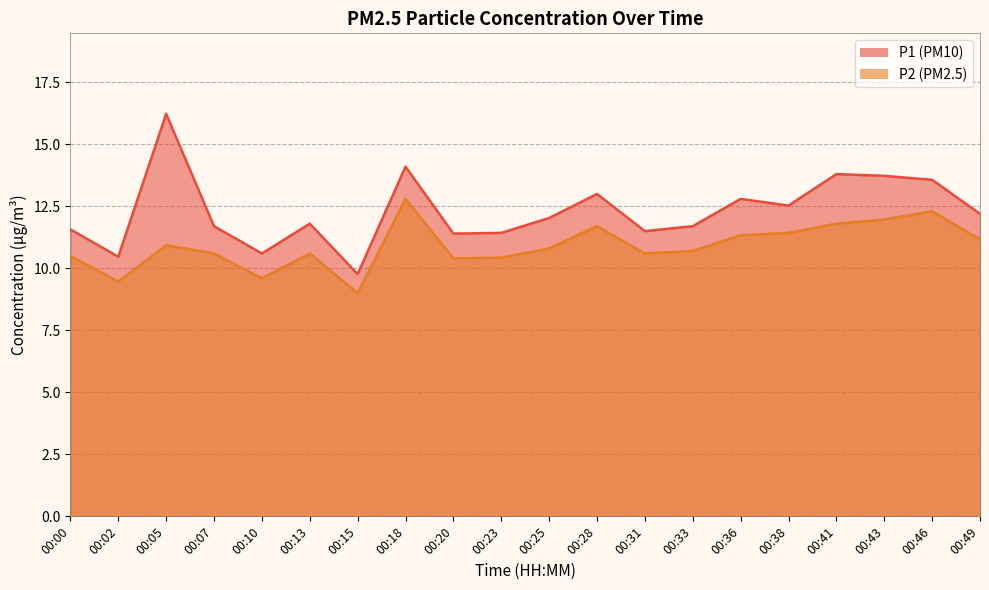

Is it true that P1 equals 11.4 at 00:20?

True